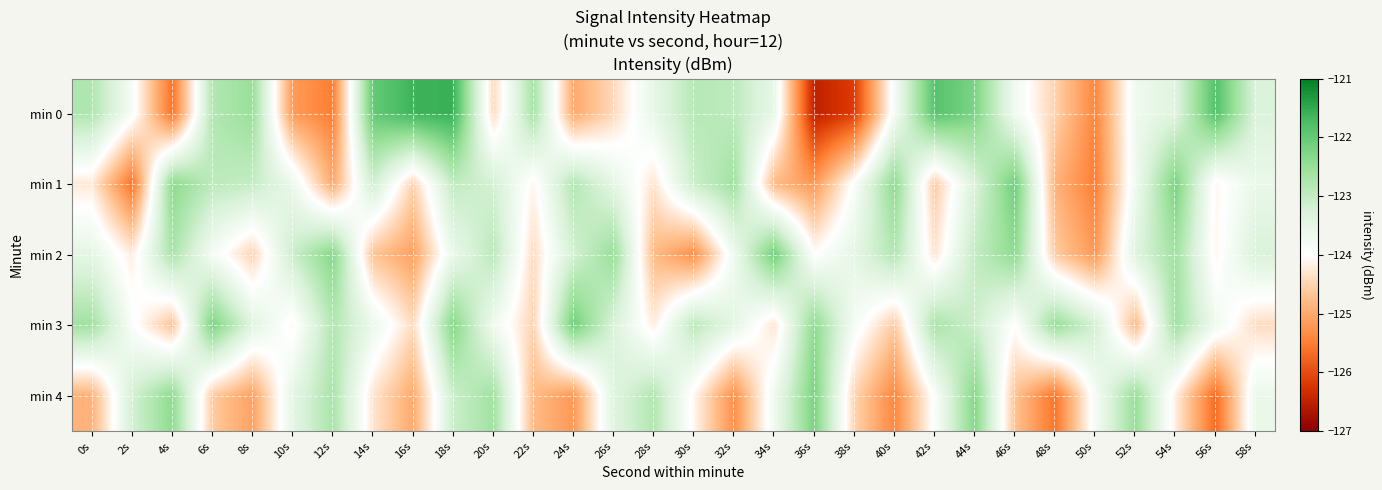

What is the total value across all series at 22s?

-620.5